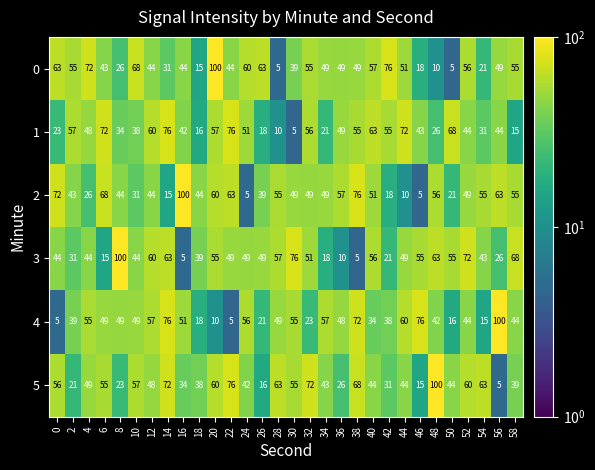

At which category is the sum across all series the highest?

20